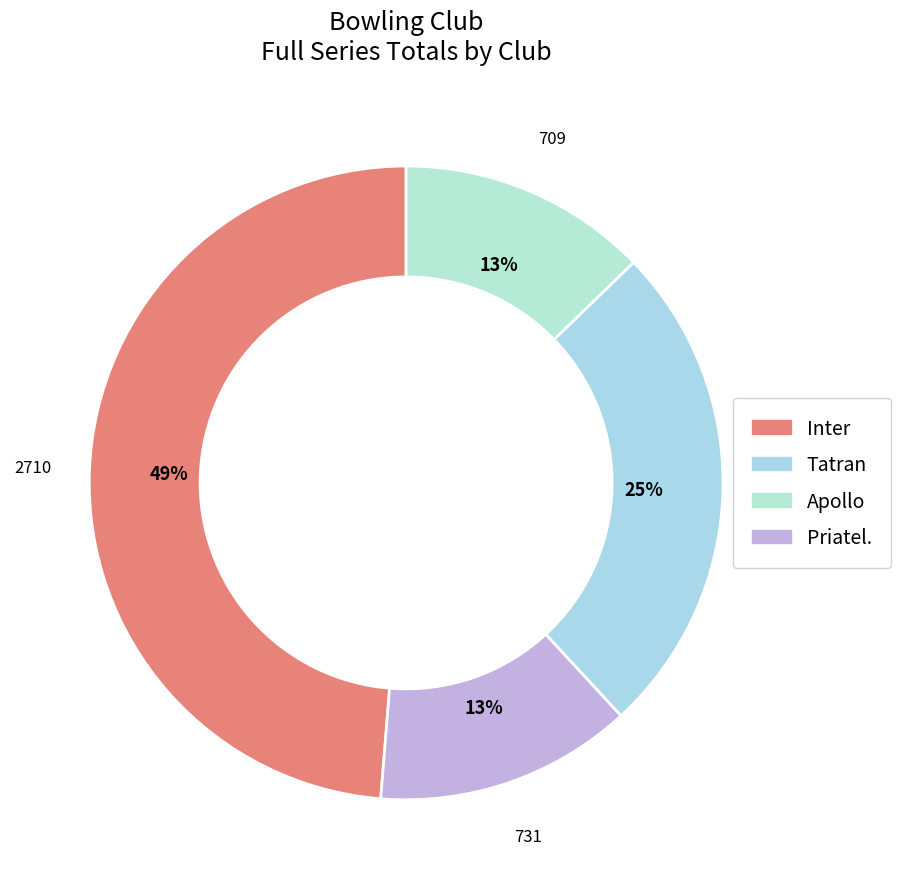

How many slices are in this pie chart?

4